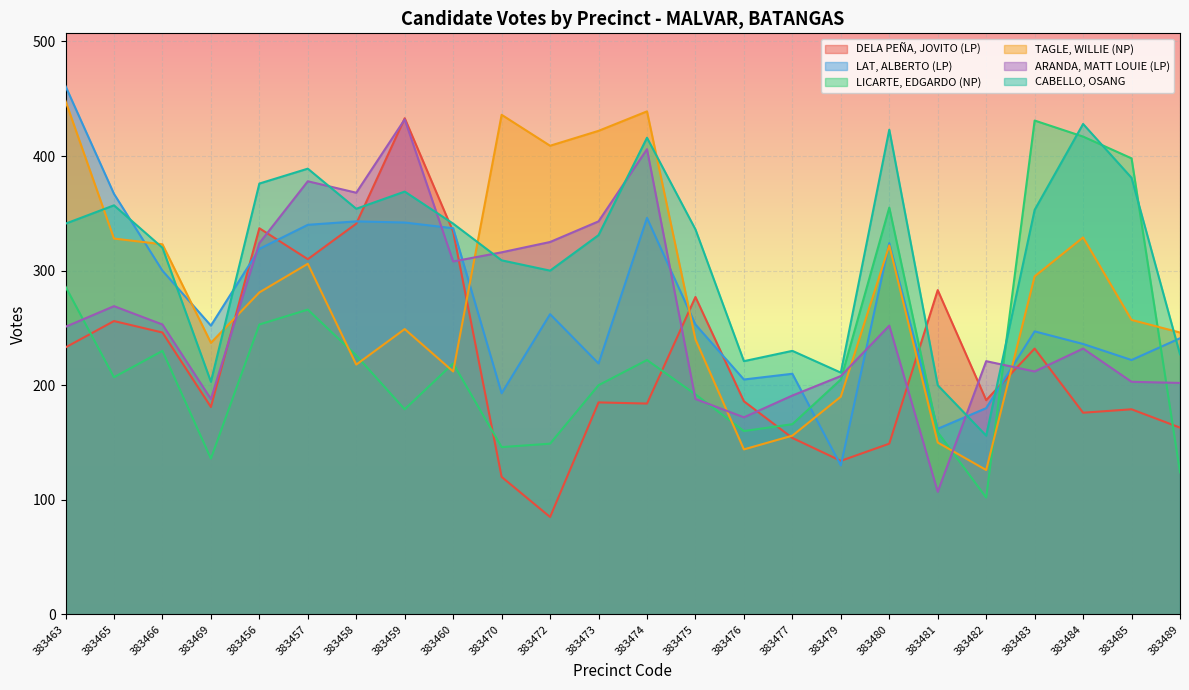

Is it true that DELA PEÑA, JOVITO (LP) equals 208 at 383457?

False